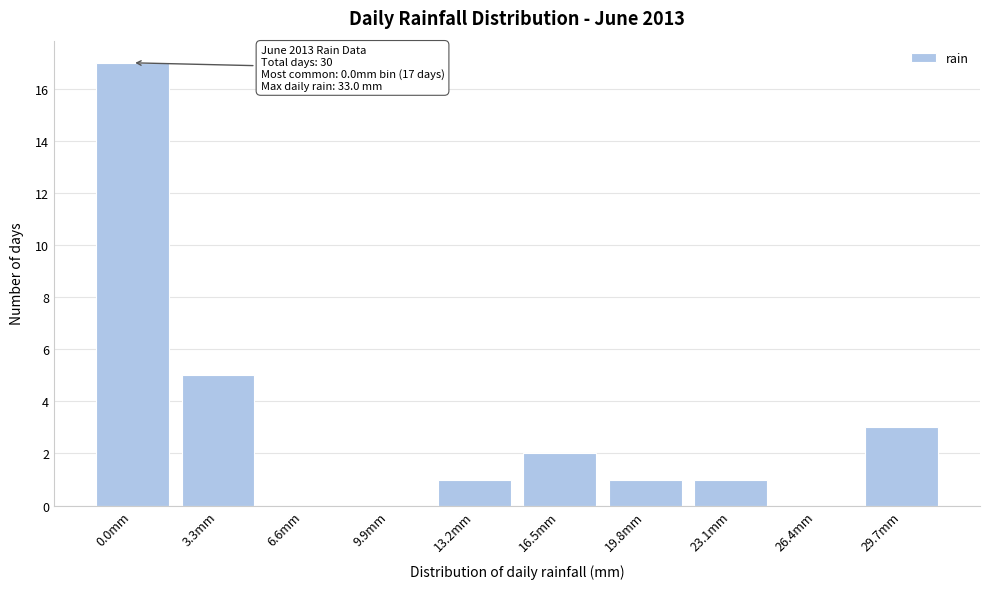

Reading left to right, list all the values displayed in this chart.

0.0mm=17	3.3mm=5	6.6mm=0	9.9mm=0	13.2mm=1	16.5mm=2	19.8mm=1	23.1mm=1	26.4mm=0	29.7mm=3